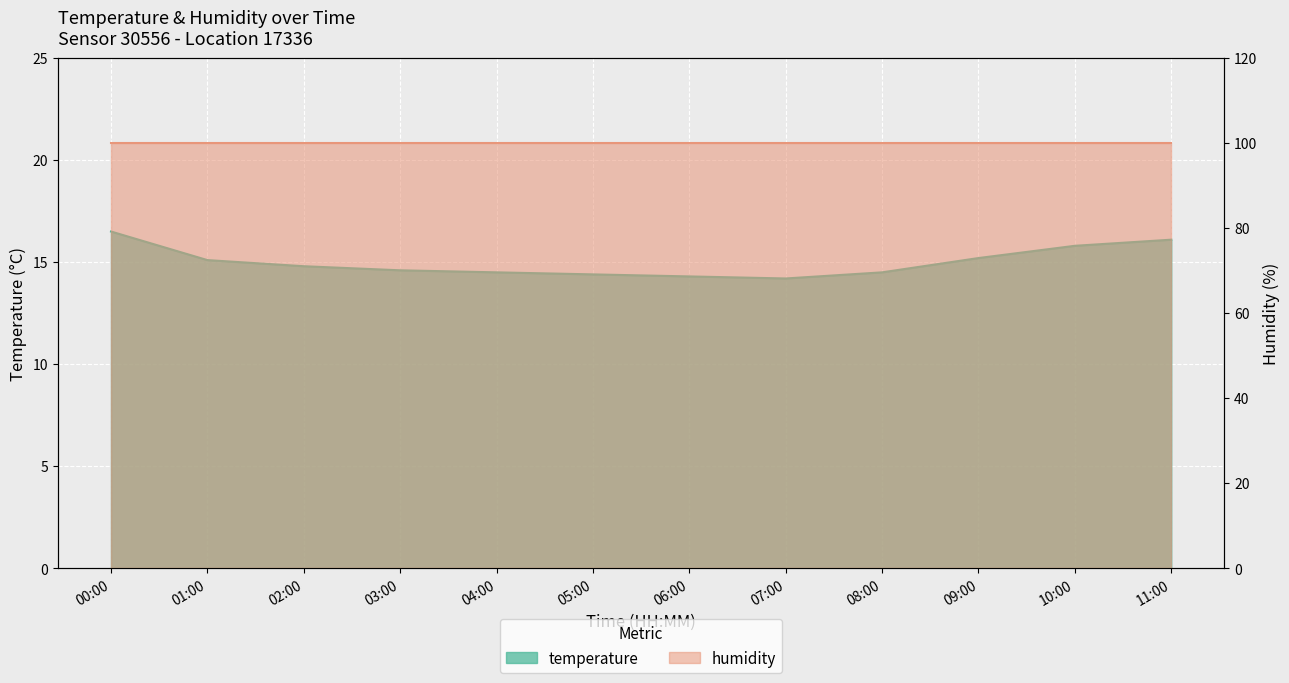

What position from the left is 02:00?

3